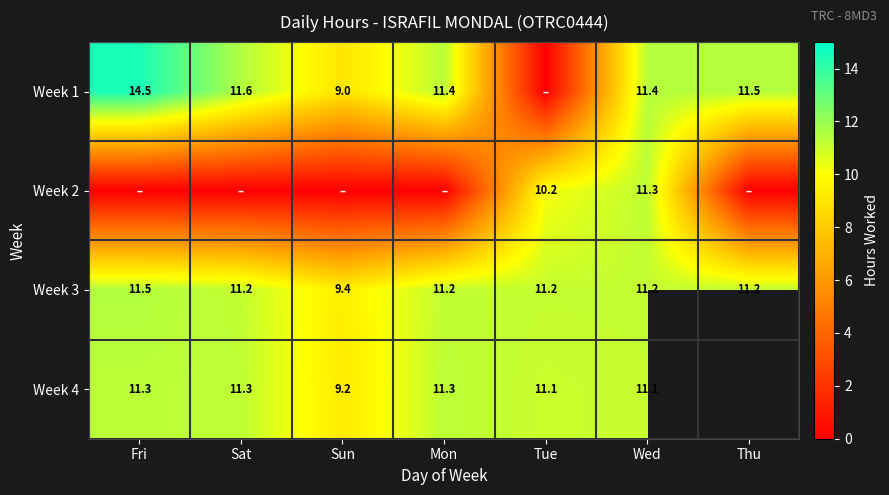

Is the value of Week 3 at Sat greater than the value of Week 1 at Fri?

No